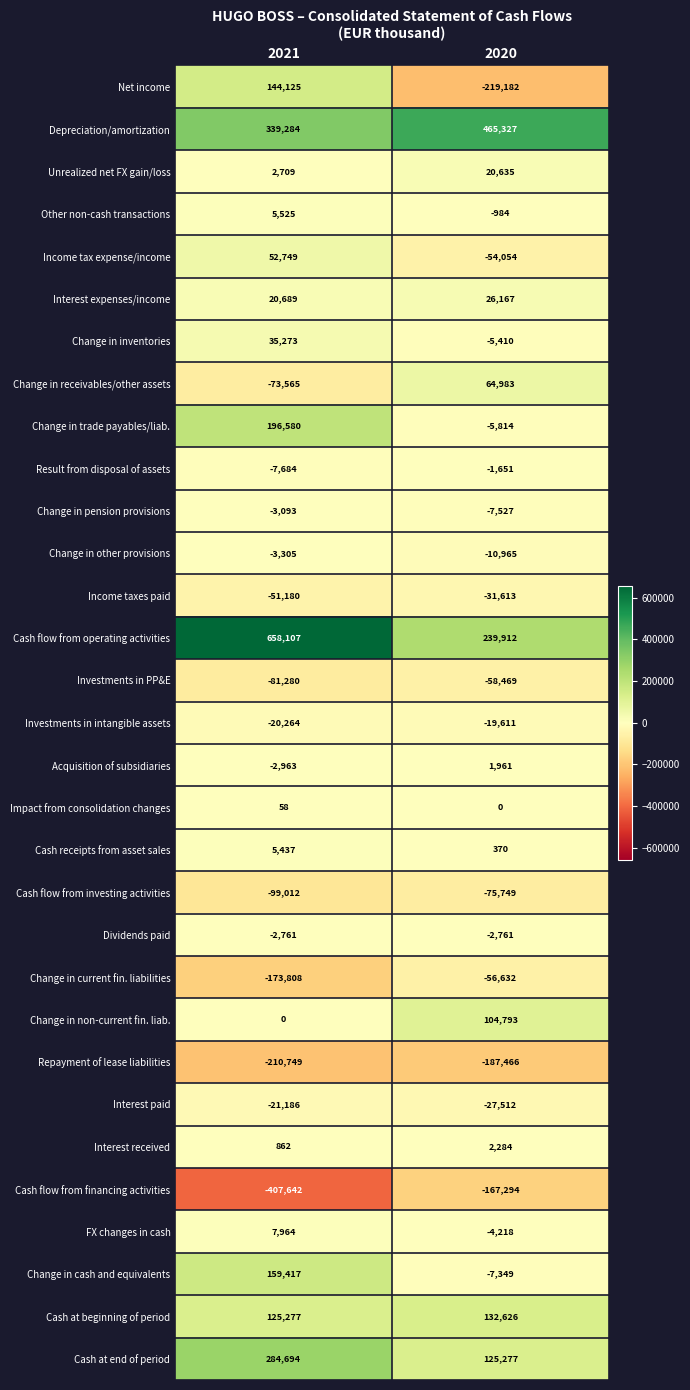

True or false: Cash receipts from asset sales has a value of 9342 at 2021.

False